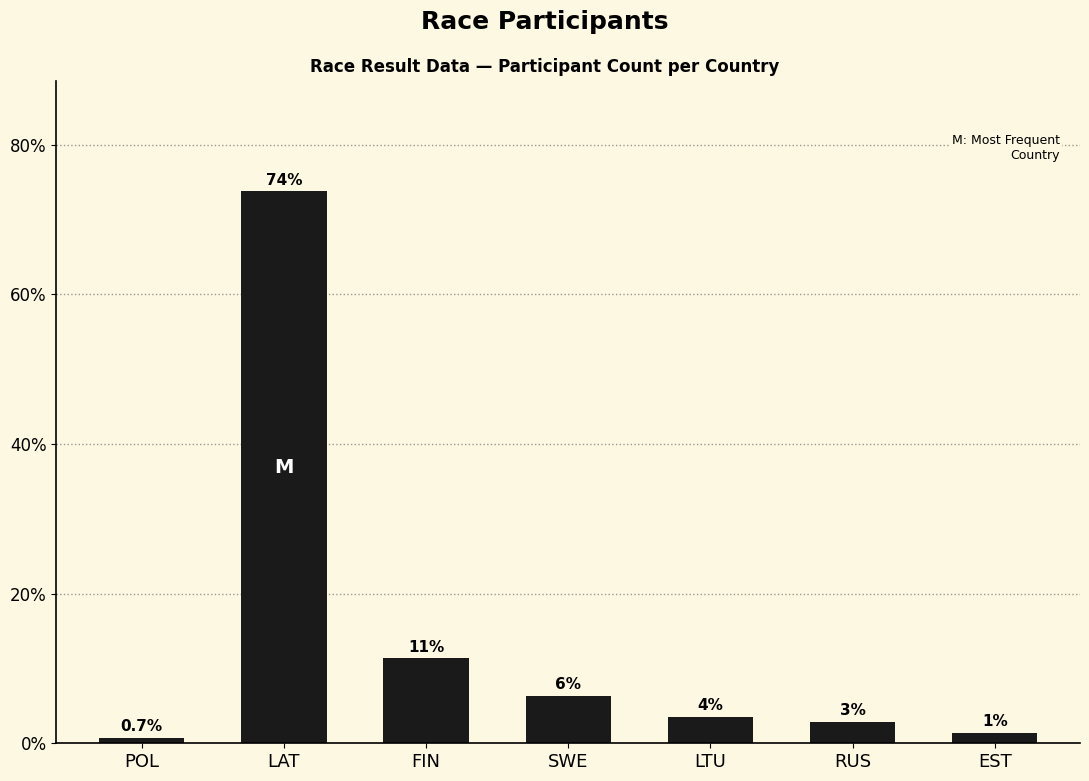

Are the bars horizontal?

No